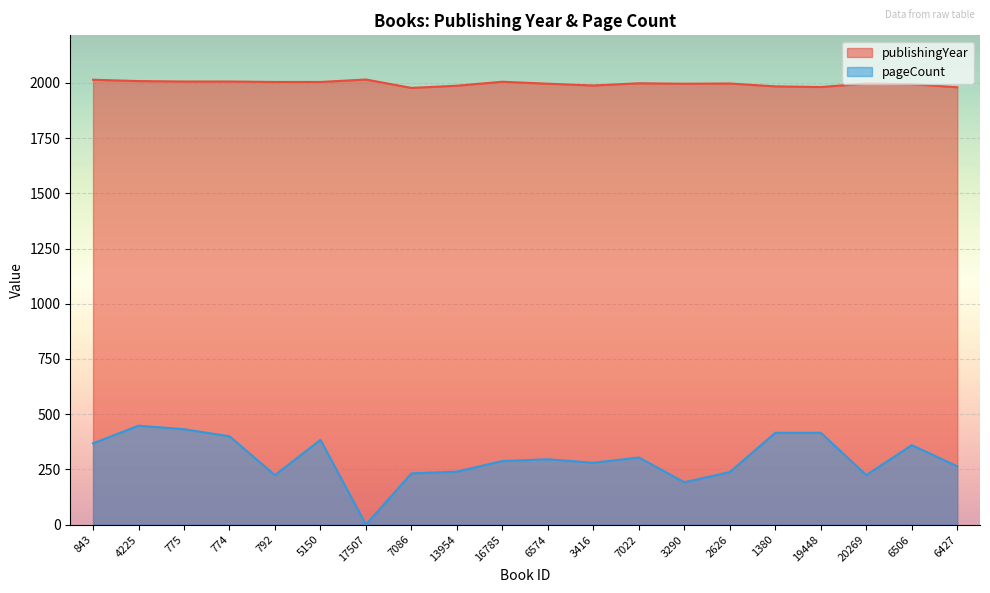

How many distinct data groups are displayed?

2